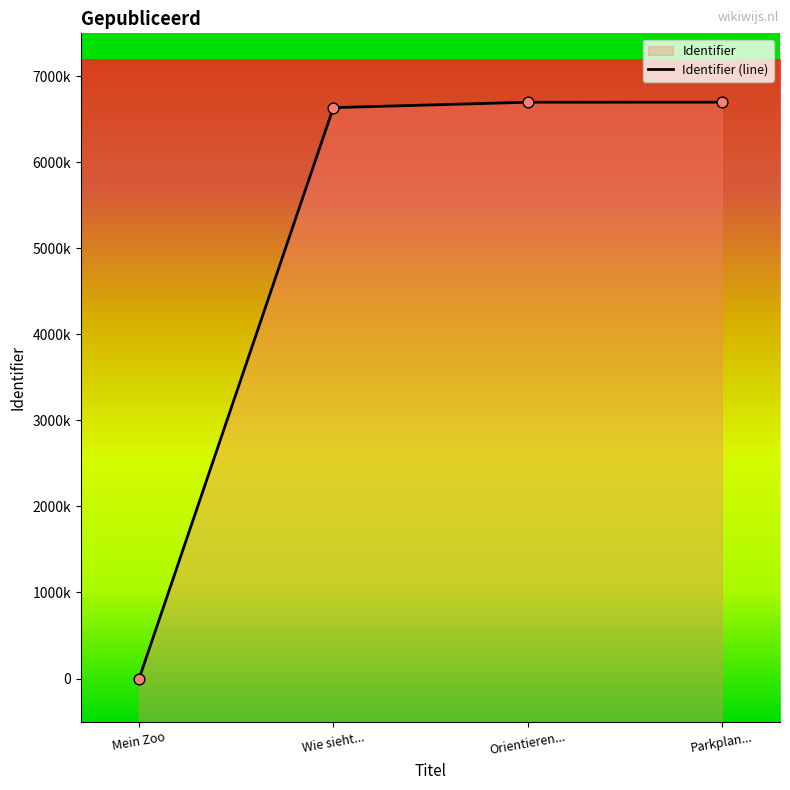

What is the change in value from Wie sieht... to Orientieren...?

+62290